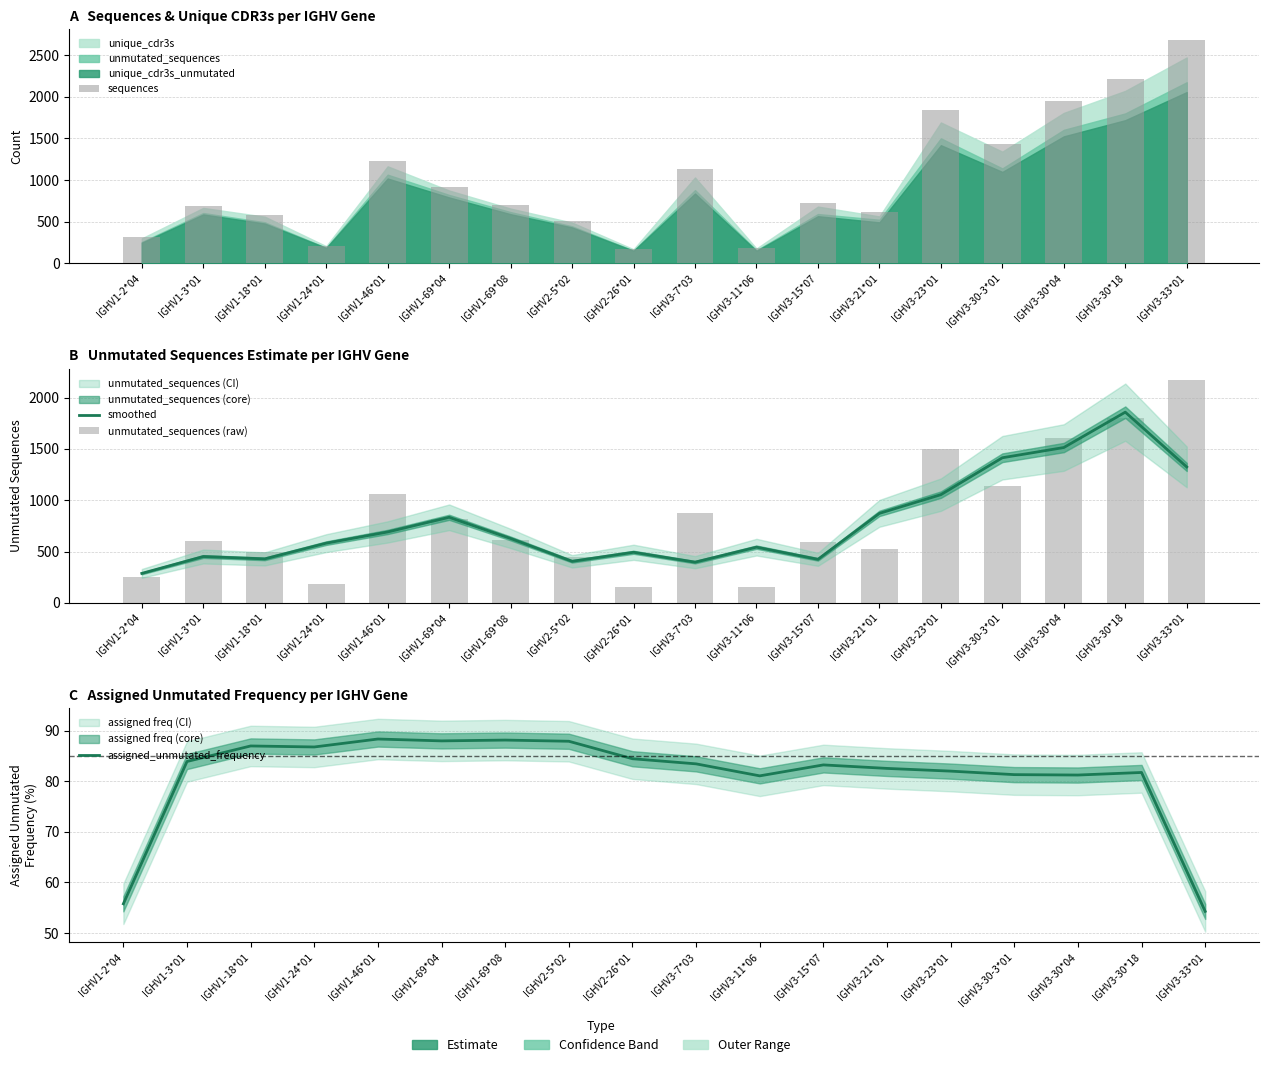

What value does the smoothed series have at IGHV3-30-3*01?

1413.7